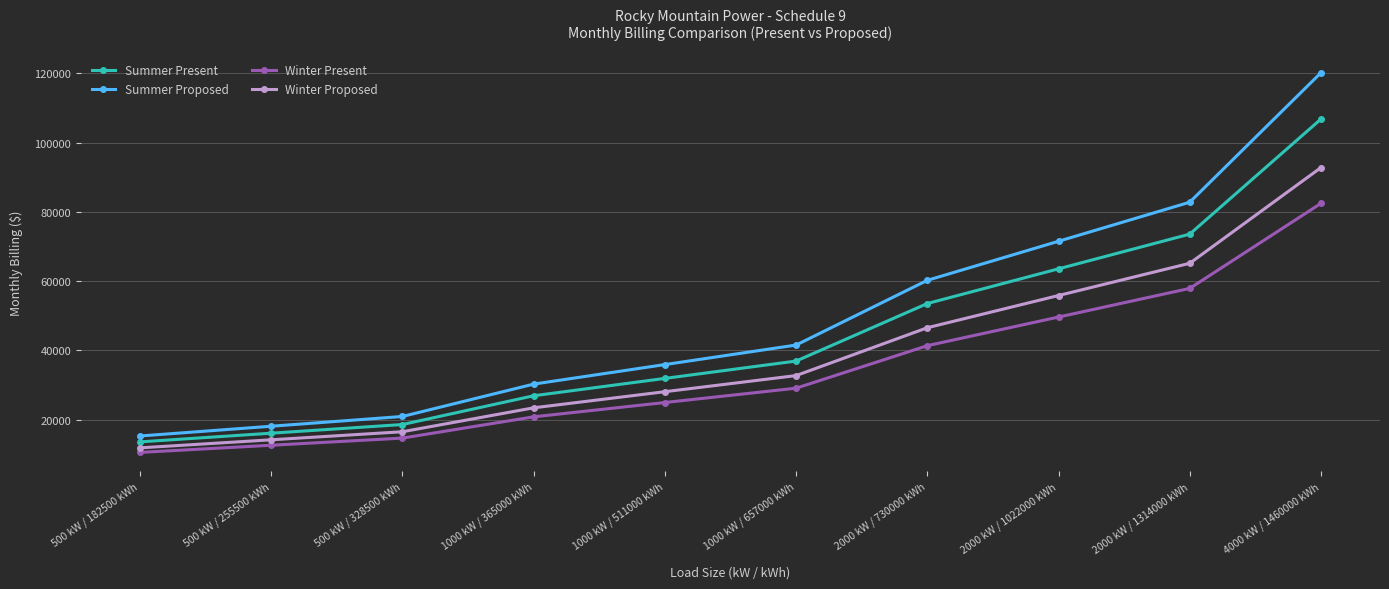

Rank the series by their maximum value, from lowest to highest.

Winter Present, Winter Proposed, Summer Present, Summer Proposed